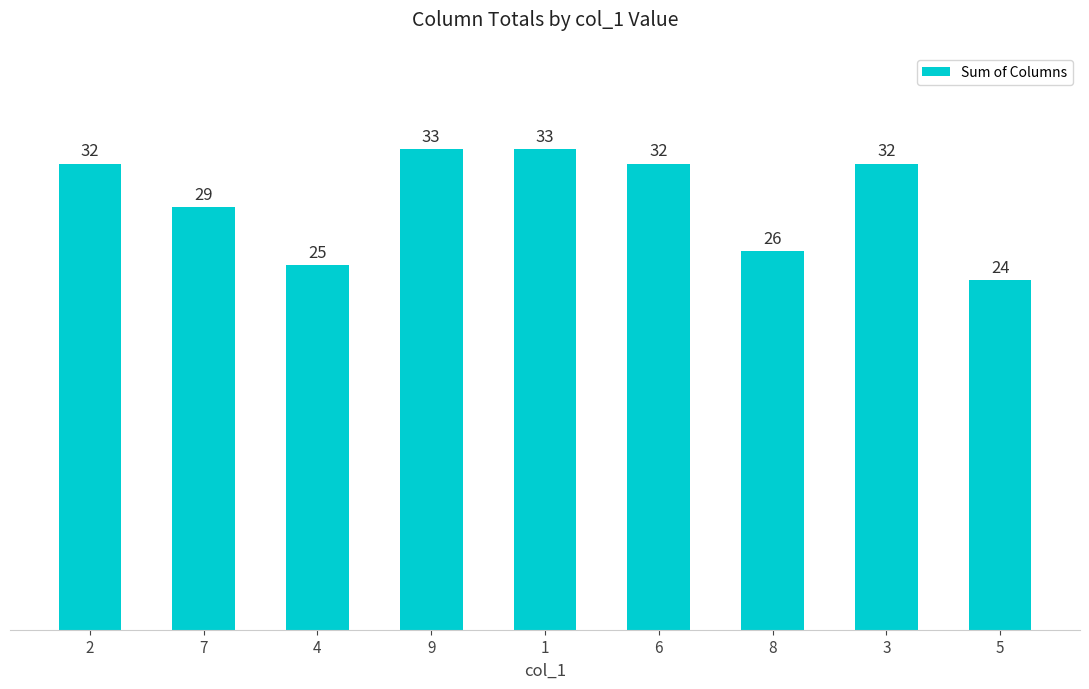

True or false: the data shows 25 at 4.

True